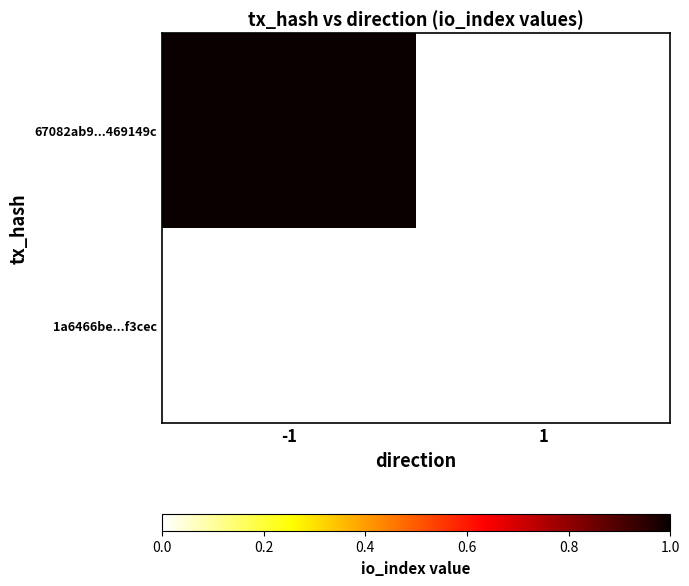

At how many categories does at least one series exceed 0?

1